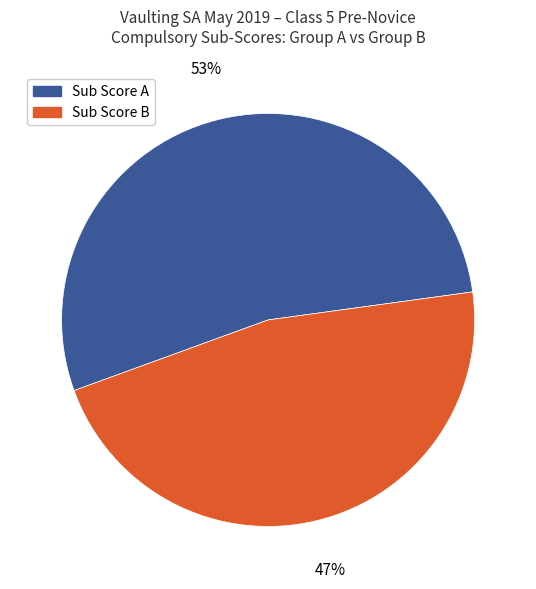

To the nearest percent, what is the average slice percentage?

50%